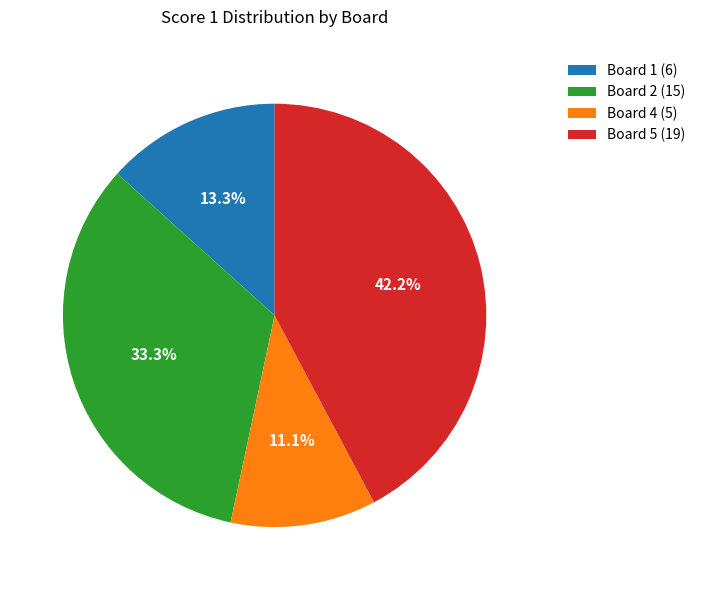

Is there a majority slice in this chart?

No